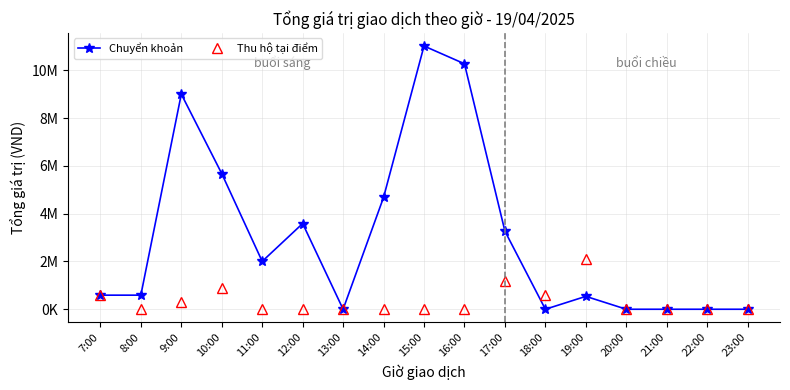

Where do Chuyển khoản and Thu hộ tại điểm first cross each other?

17:00 and 18:00